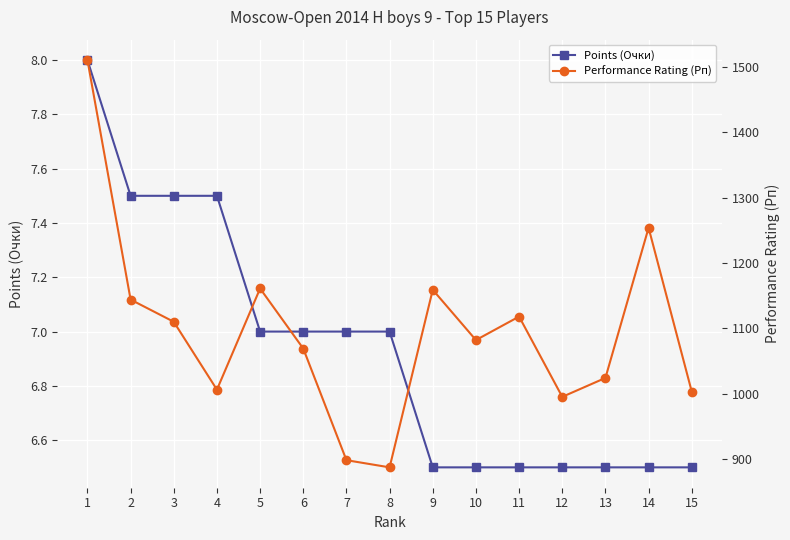

True or false: Performance Rating (Рп) and Points (Очки) intersect in this chart.

False